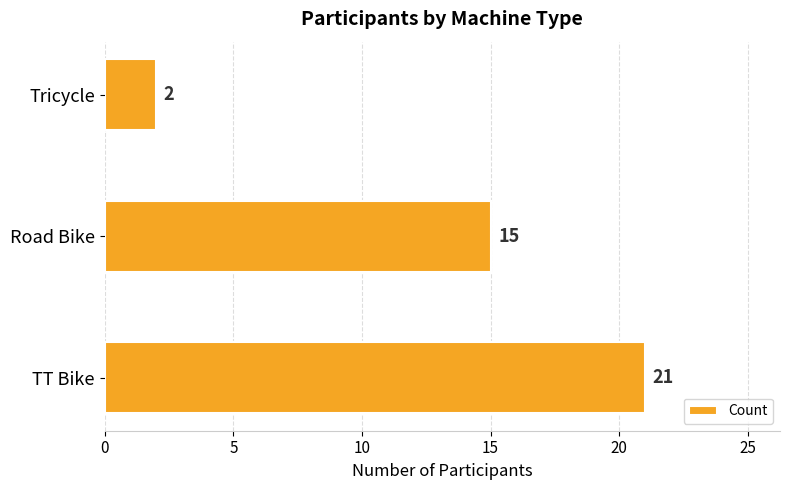

Reading top to bottom, extract all data points from this chart.

2	15	21